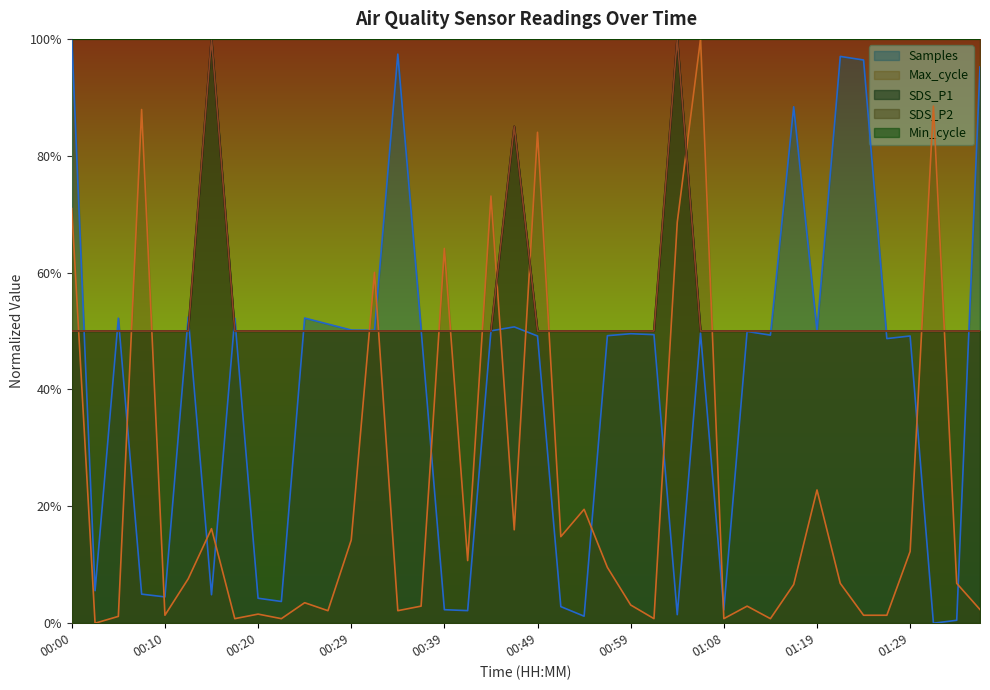

What is the total value across all series at 01:14?

150.1